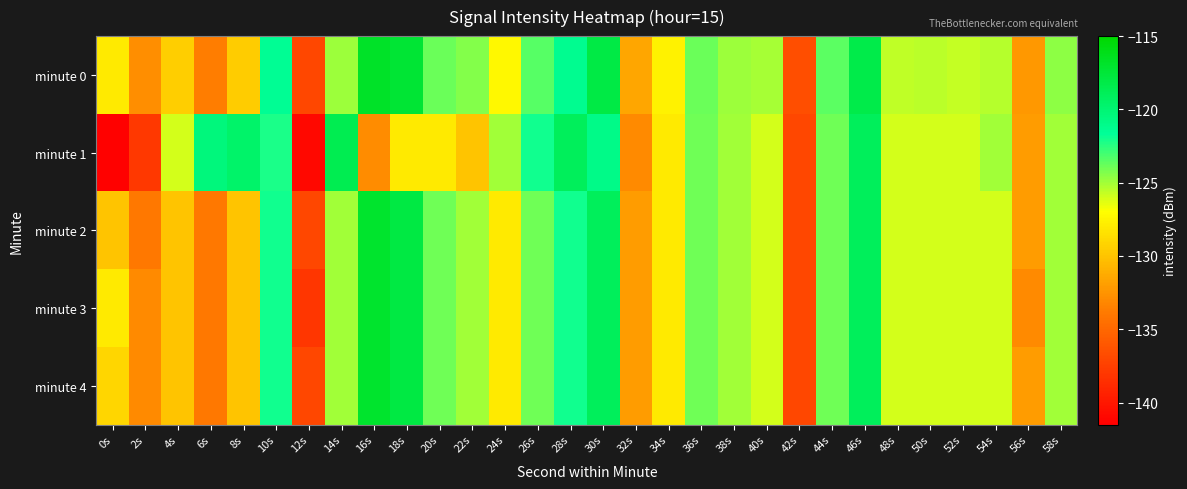

At 12s, list the series in order from smallest to largest.

minute 1, minute 3, minute 0, minute 2, minute 4